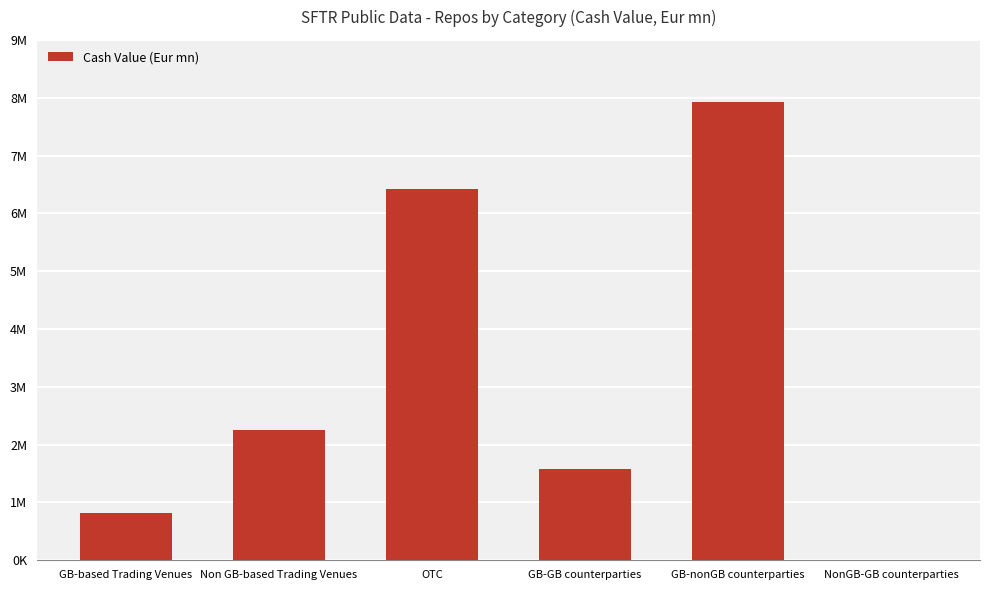

Are the bars horizontal?

No